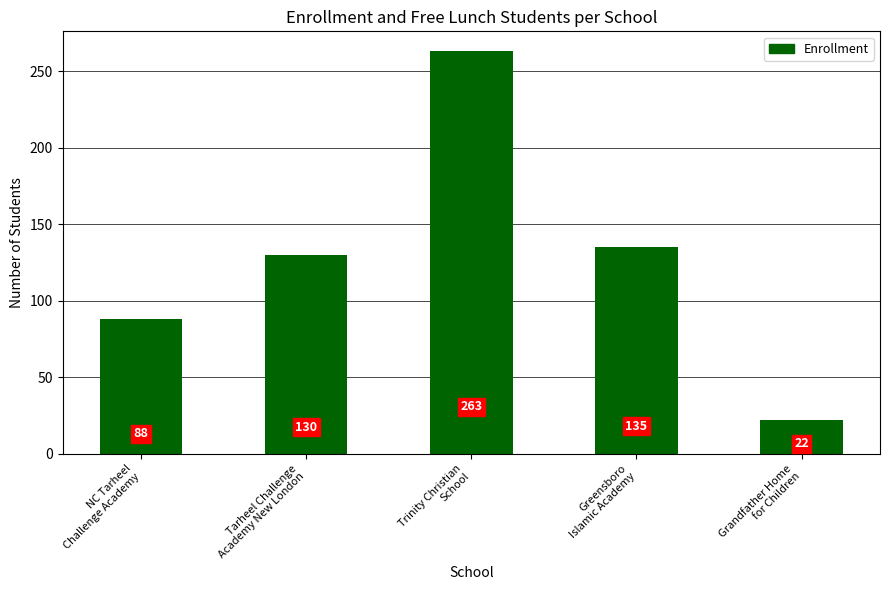

Reading left to right, what are all the values shown in this chart?

NC Tarheel
Challenge Academy=88	Tarheel Challenge
Academy New London=130	Trinity Christian
School=263	Greensboro
Islamic Academy=135	Grandfather Home
for Children=22